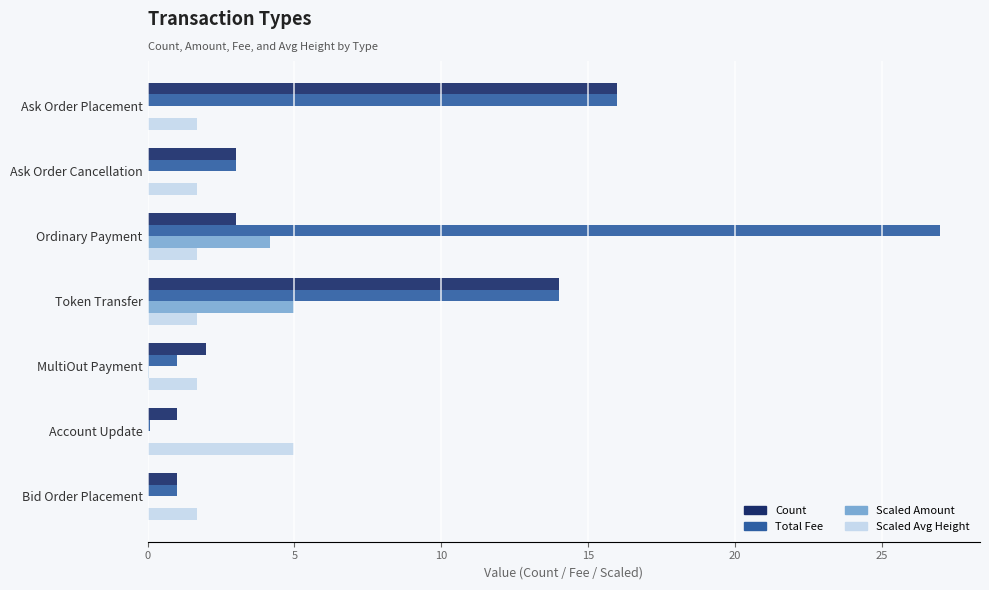

What is the total value across all series at Bid Order Placement?

3.7